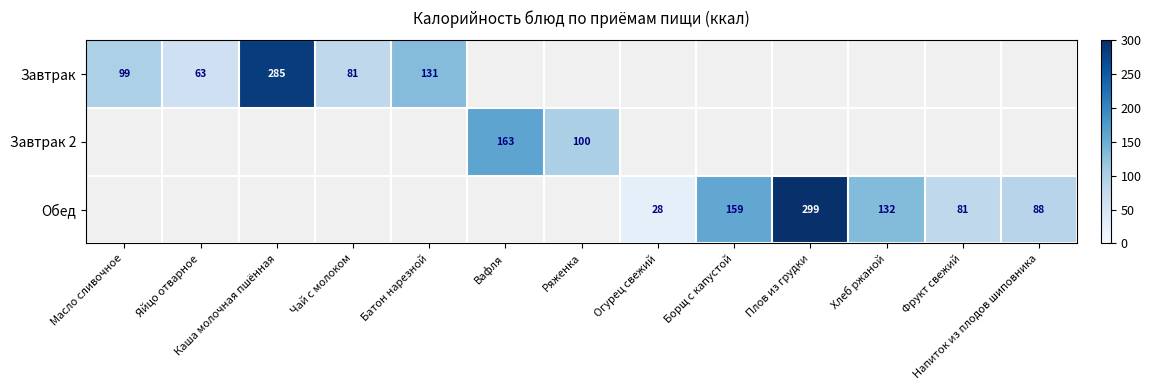

Is it true that Обед equals 24.5 at Напиток из плодов шиповника?

False